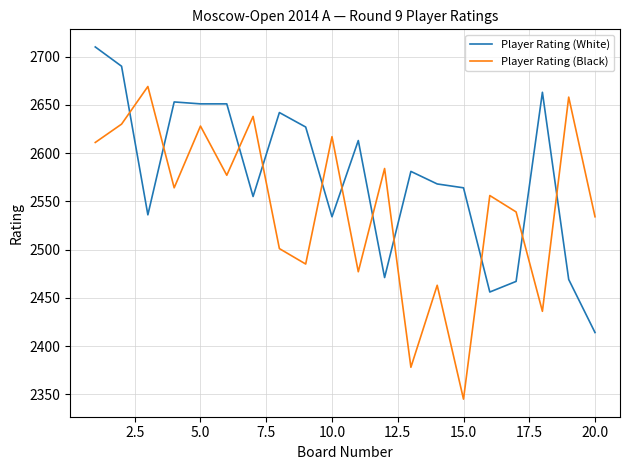

Which series has the largest range (max minus min)?

Player Rating (Black)